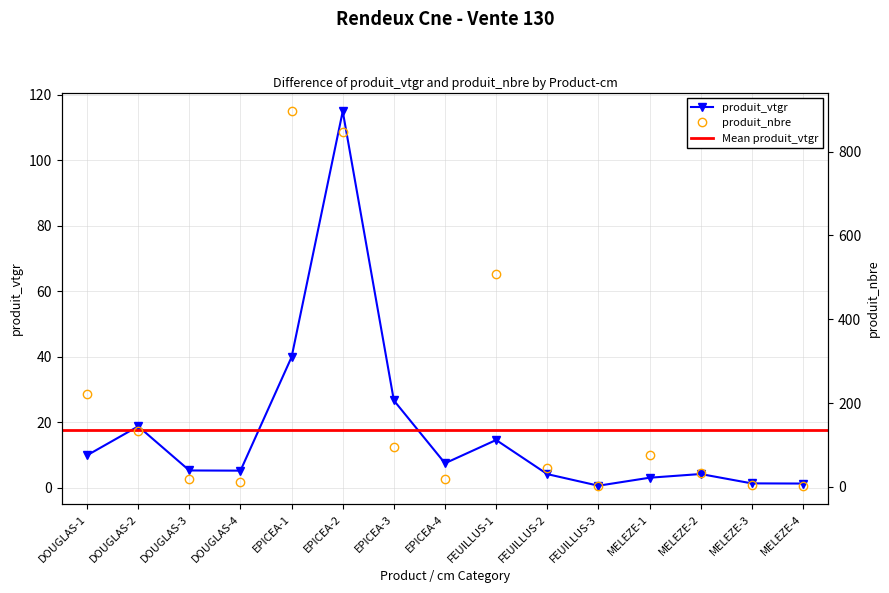

Does the chart display data point markers on the line(s)?

Yes